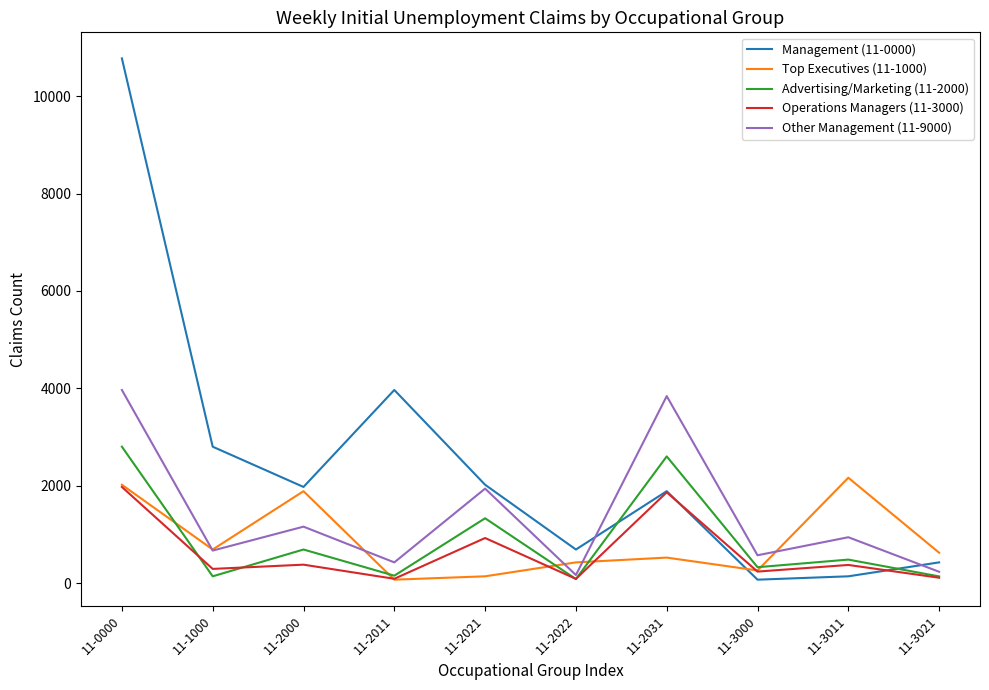

At how many categories does at least one series exceed 5756?

1